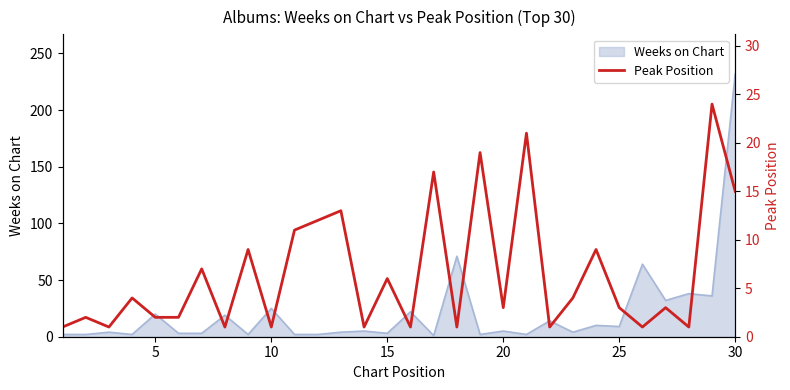

Which category has the highest value in the Weeks on Chart series?

30